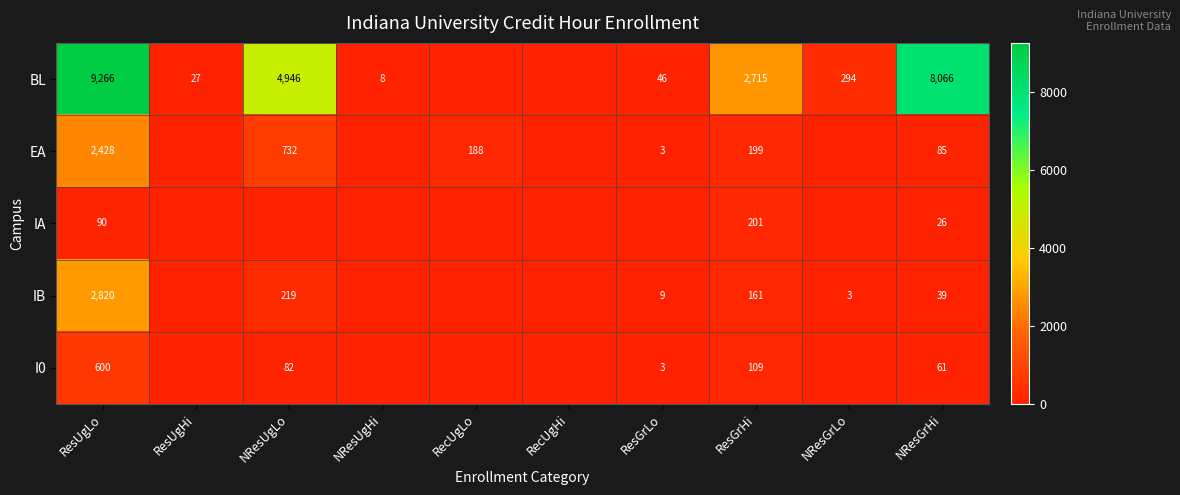

True or false: BL has a value of 4946 at NResUgLo.

True